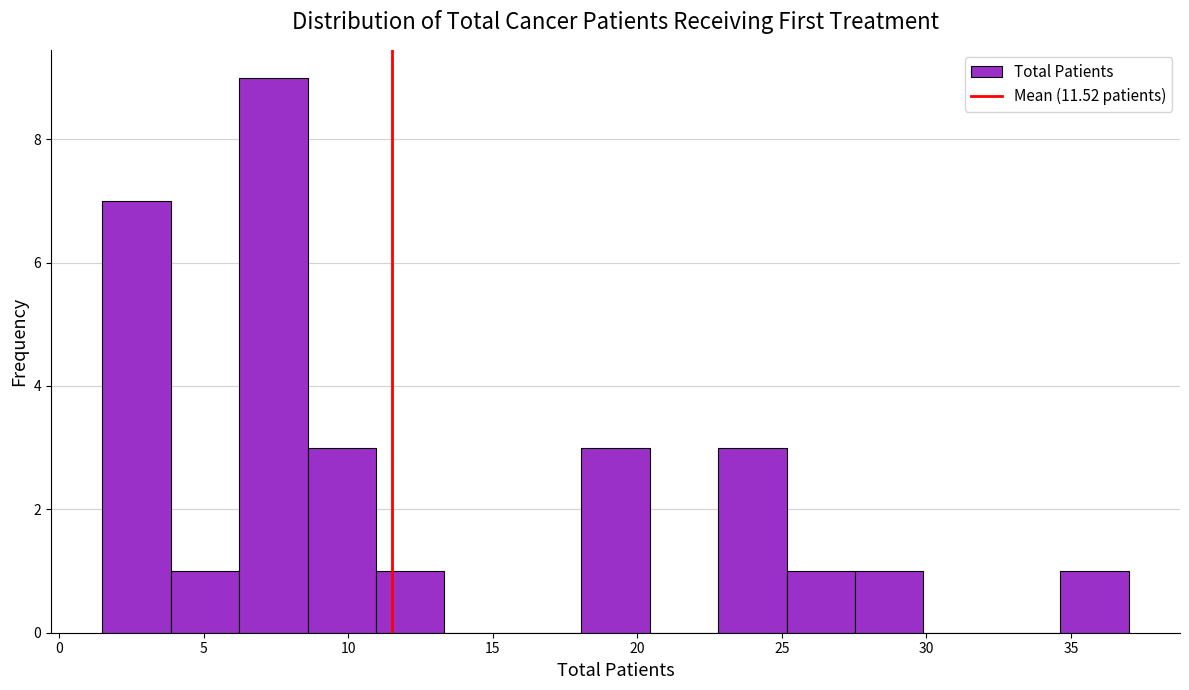

Reading left to right, list every bar in this chart as the range it spans on the x-axis followed by its height. Neither the bar edges nor the heights are printed on the chart, so give them approximately, as read against the axes.

1.5 to 4.0: 7
4.0 to 6.0: 1
6.0 to 8.5: 9
8.5 to 11.0: 3
11.0 to 13.5: 1
13.5 to 15.5: 0
15.5 to 18.0: 0
18.0 to 20.5: 3
20.5 to 23.0: 0
23.0 to 25.0: 3
25.0 to 27.5: 1
27.5 to 30.0: 1
30.0 to 32.5: 0
32.5 to 34.5: 0
34.5 to 37.0: 1